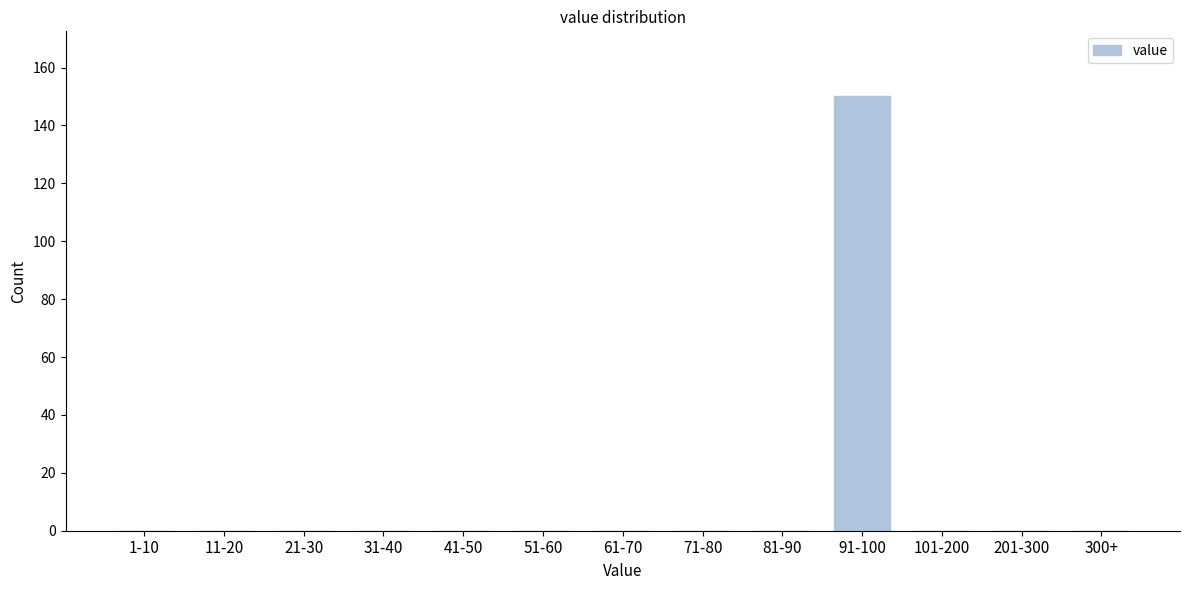

Reading left to right, list all the values displayed in this chart.

1-10=0	11-20=0	21-30=0	31-40=0	41-50=0	51-60=0	61-70=0	71-80=0	81-90=0	91-100=150	101-200=0	201-300=0	300+=0